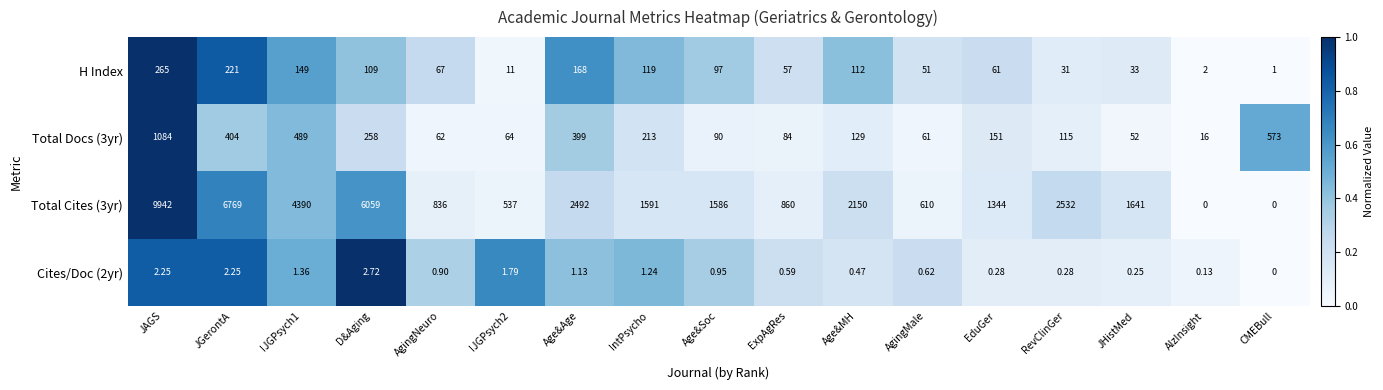

Is the value of Total Cites (3yr) at AlzInsight greater than the value of H Index at ExpAgRes?

No